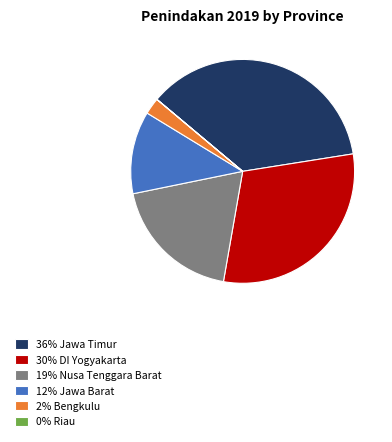

Does any single category account for the majority?

No